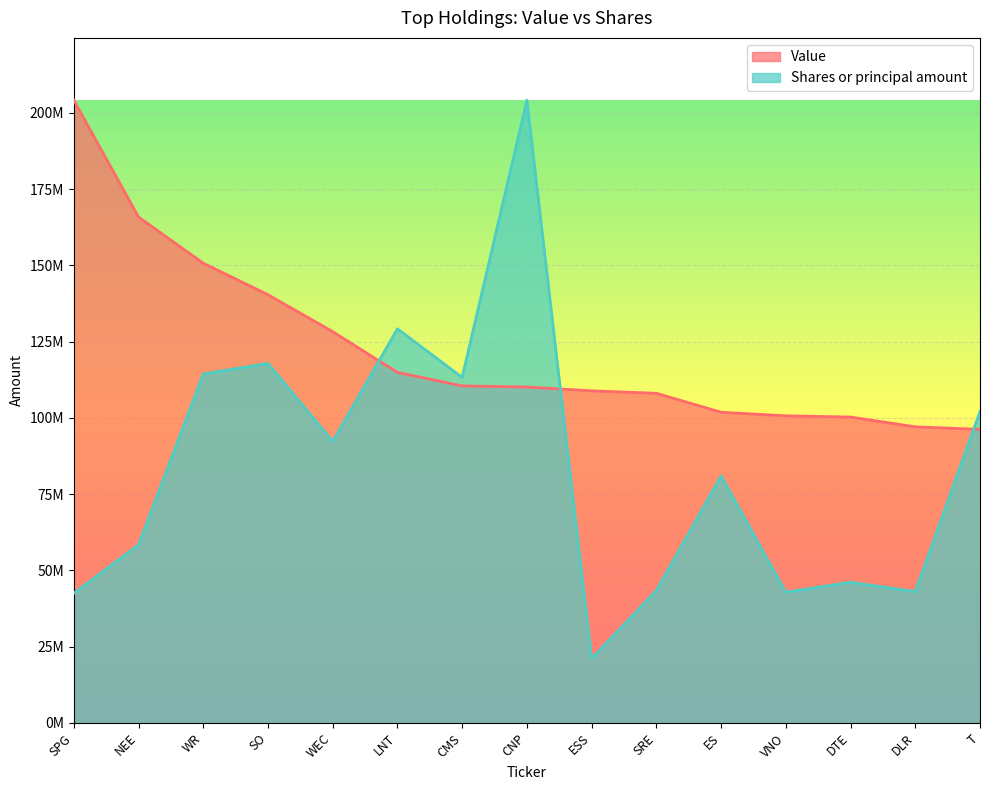

What is the label of the 6th point from the right?

SRE